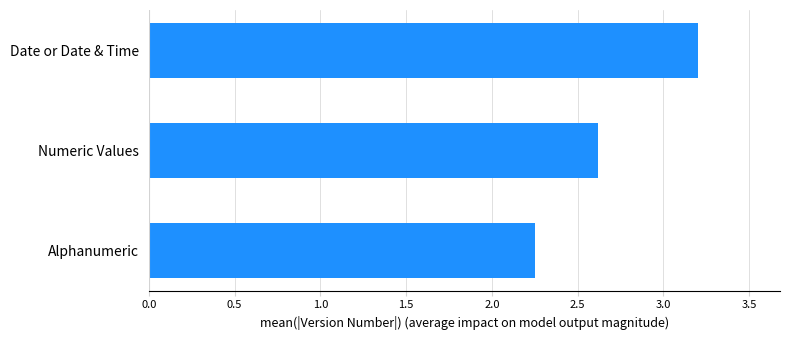

What is the maximum value shown in the chart?

3.2